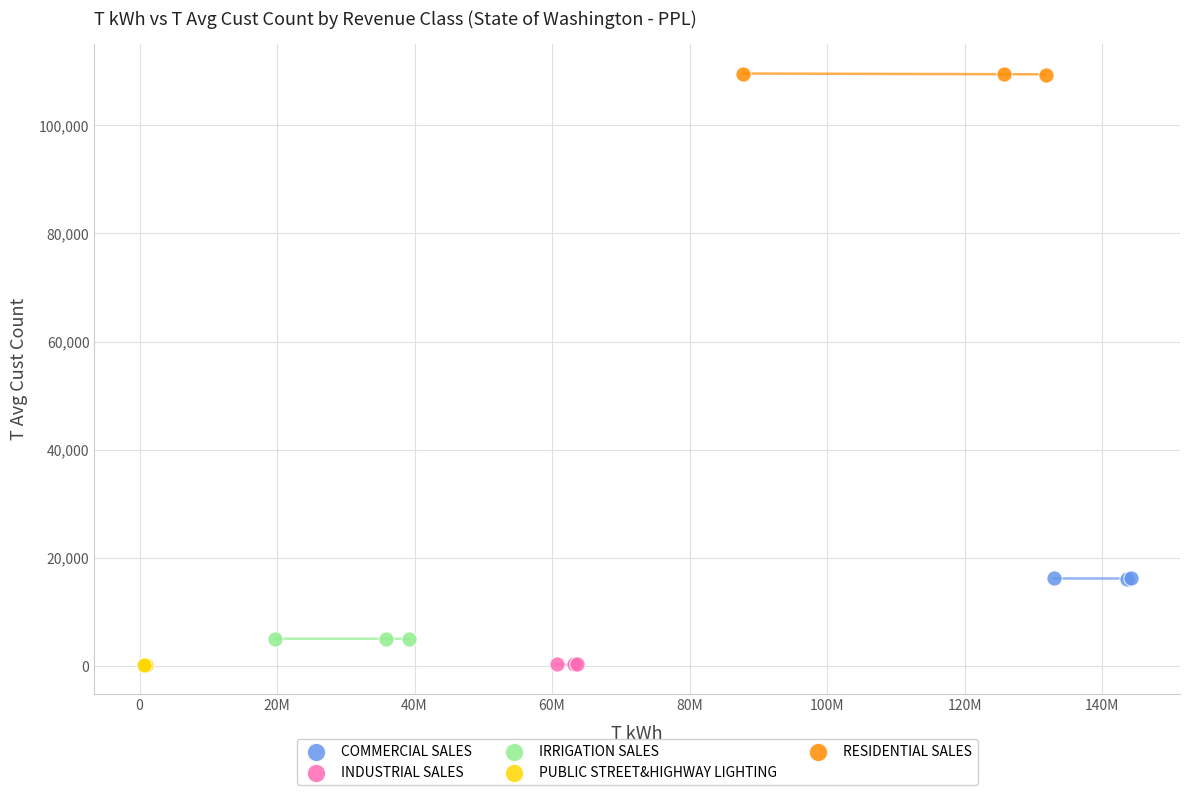

Which series contains the highest Y value?

RESIDENTIAL SALES